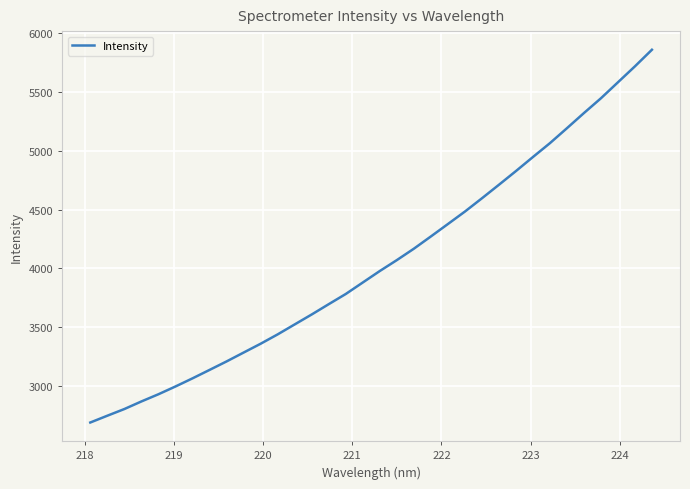

What is the maximum value shown in the chart?

5855.4